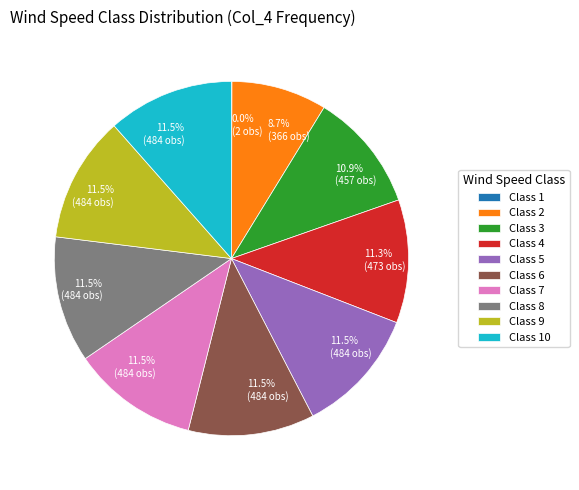

Is there any slice that represents more than half of the pie?

No